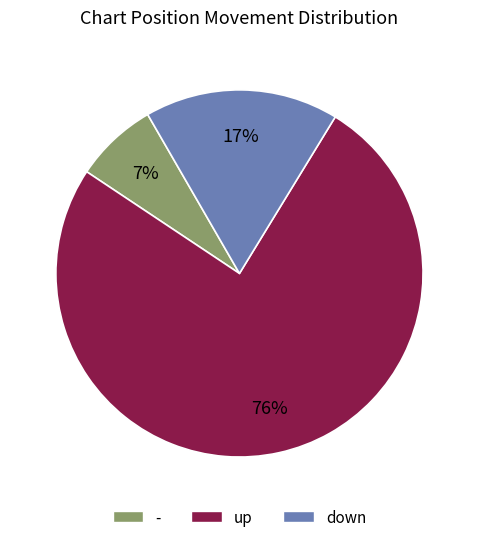

To the nearest percent, what percentage of the pie is -?

7%